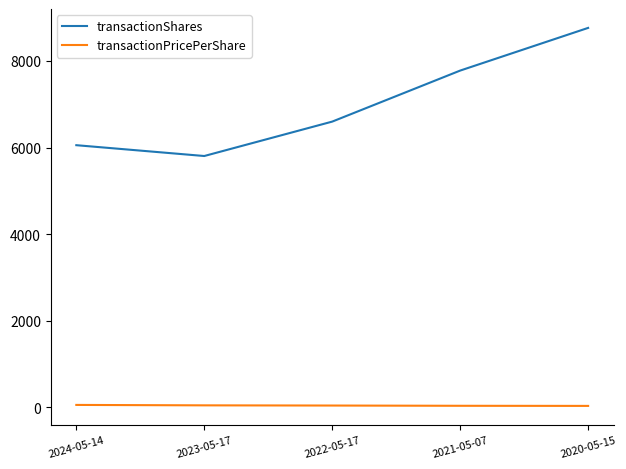

The value of transactionShares at 2024-05-14 is 6054.0. True or false?

True